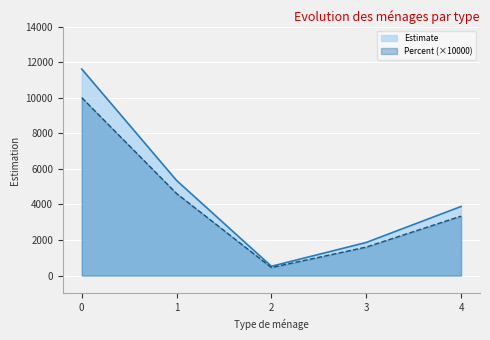

The value of Estimate at 0 is 11608. True or false?

True